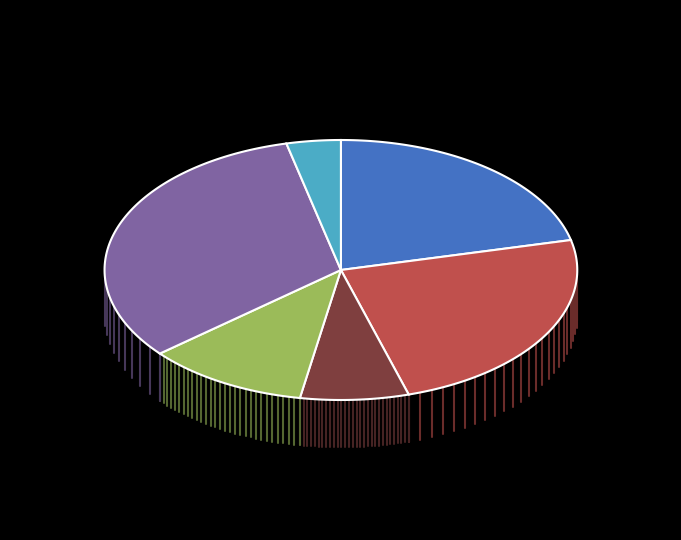

To the nearest percent, what percentage of the pie is Kulki czekoladowe?

4%